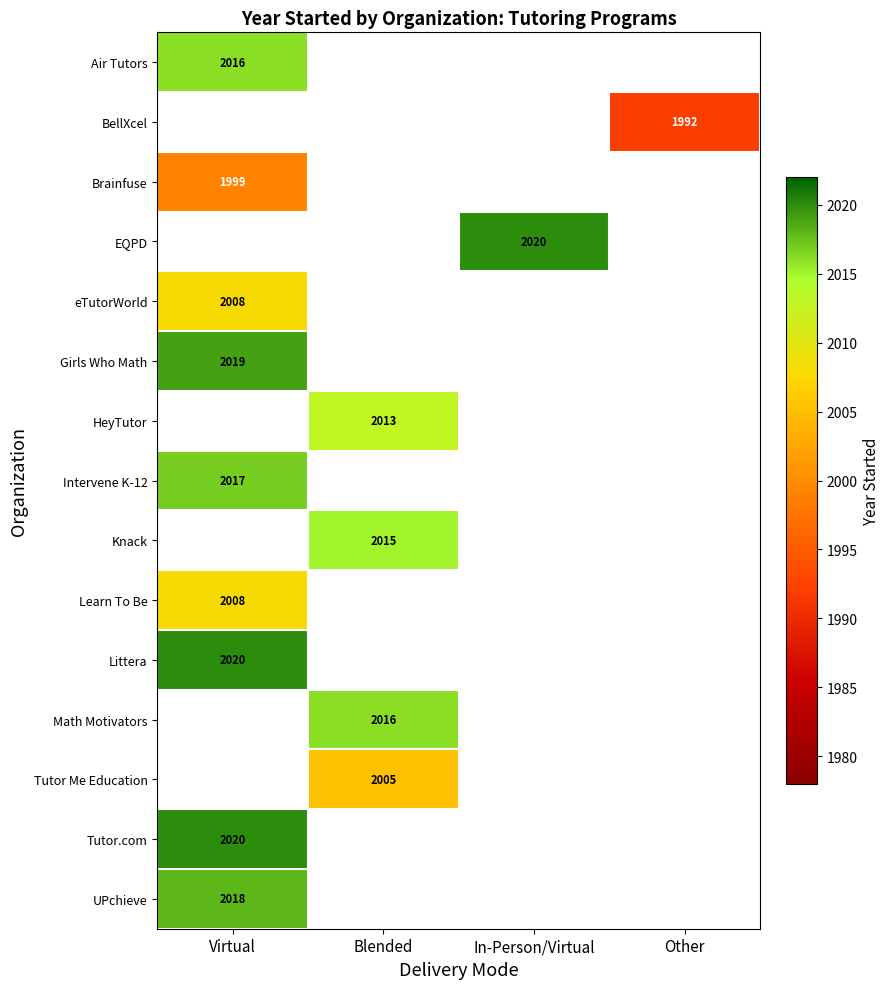

The value of HeyTutor at Blended is 1360. True or false?

False